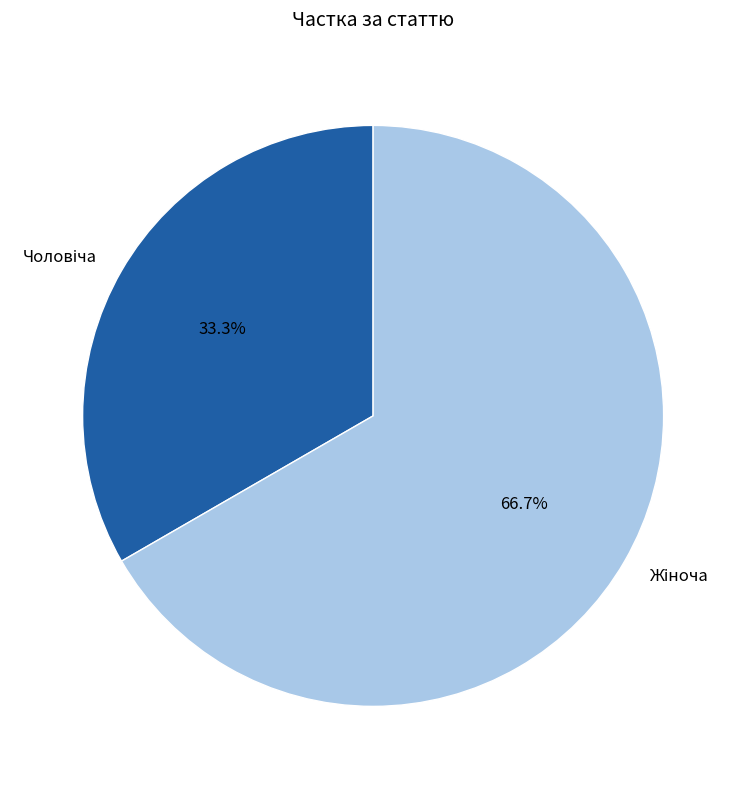

How many slices are in this pie chart?

2